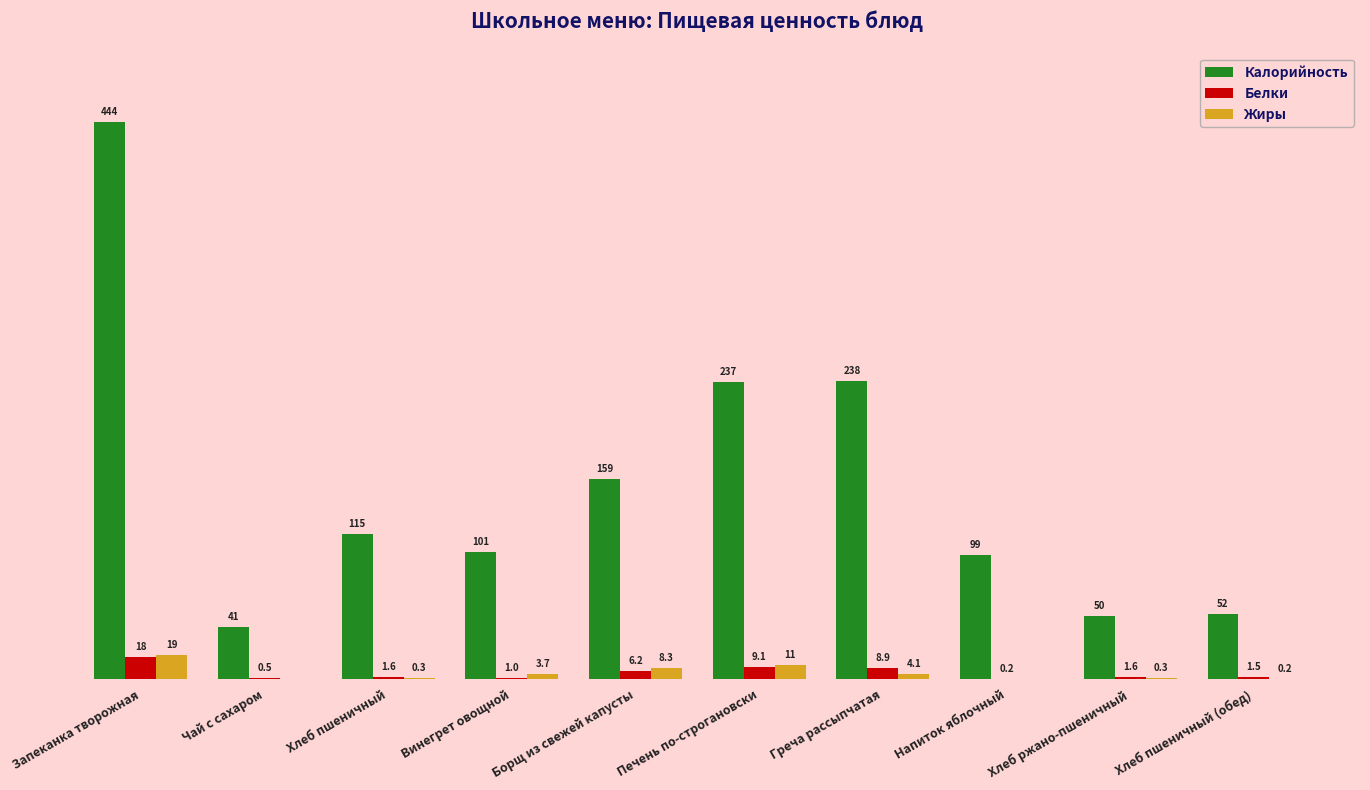

Which label corresponds to the largest value in the chart?

Запеканка творожная